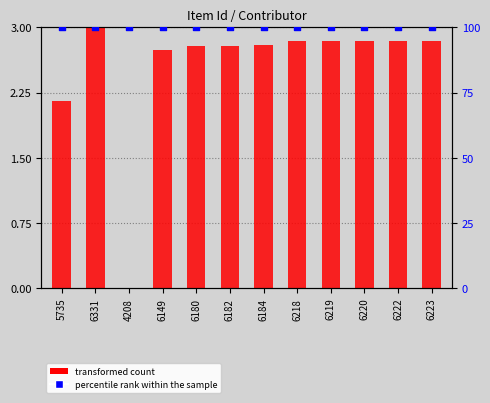

Is the value of percentile rank within the sample at 6184 greater than the value of transformed count at 6149?

Yes